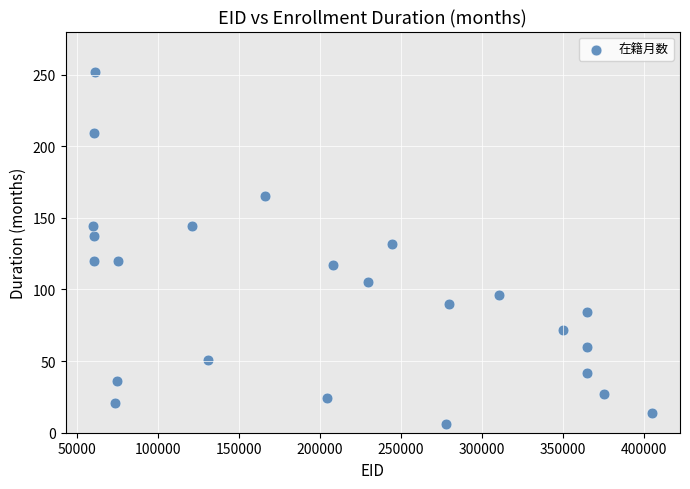

What Y value in the scatter plot is closest to 129?

132